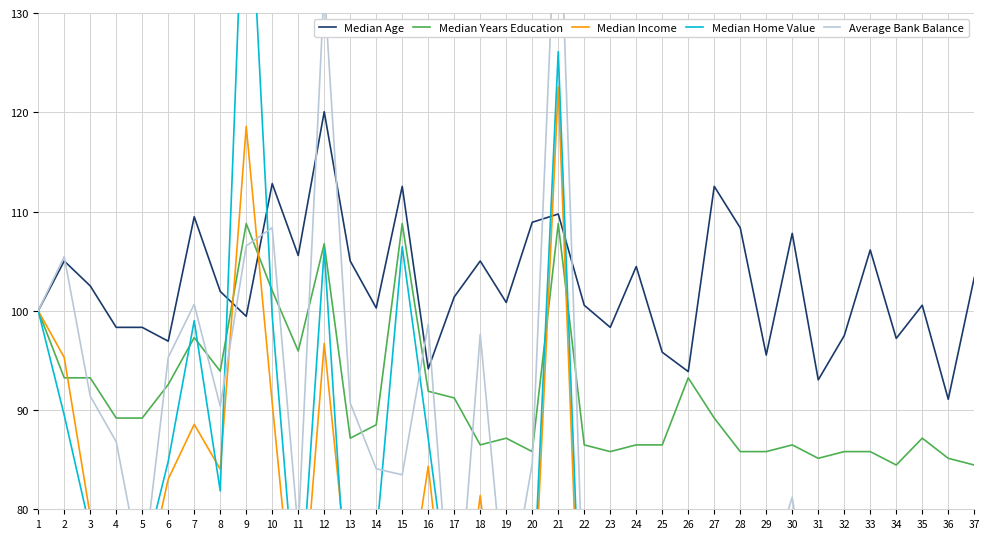

What is the sum of all Average Bank Balance values?

3070.8